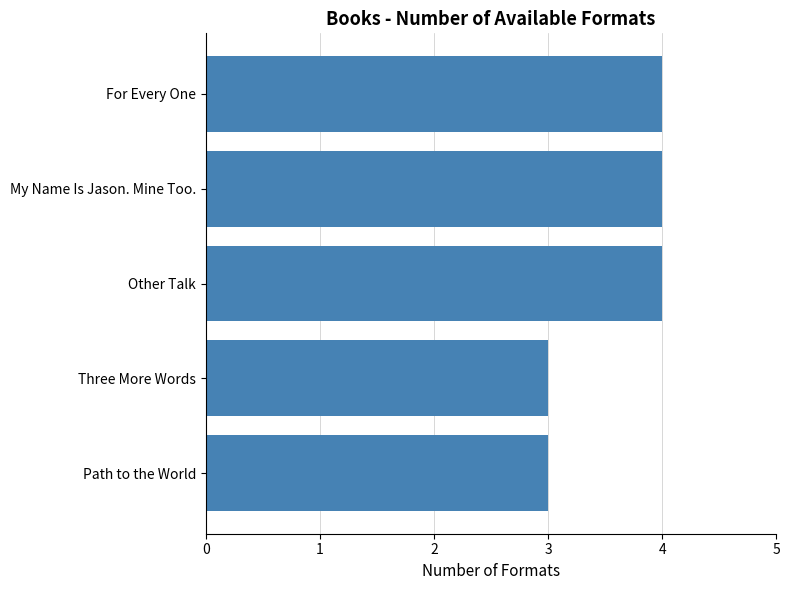

True or false: the data shows 7 at For Every One.

False